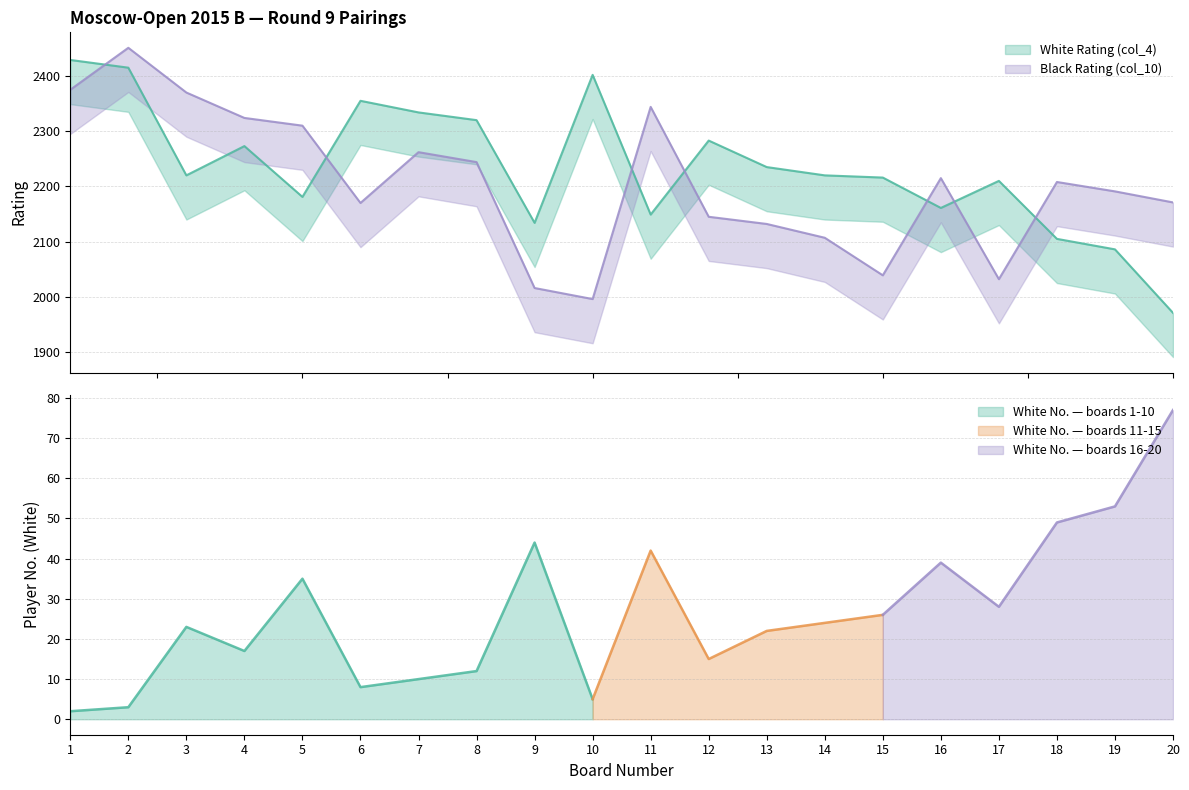

True or false: Black Rating (col_10) has a value of 3230 at 16.

False